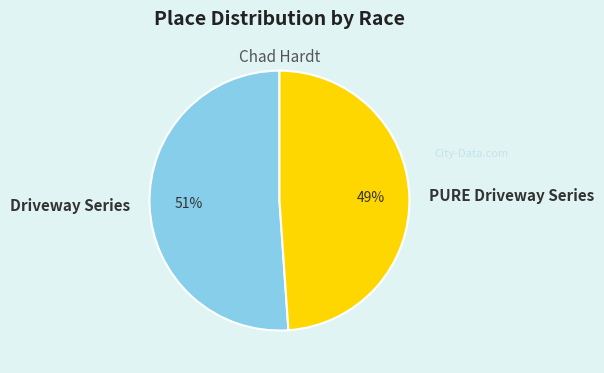

How many slices are in this pie chart?

2